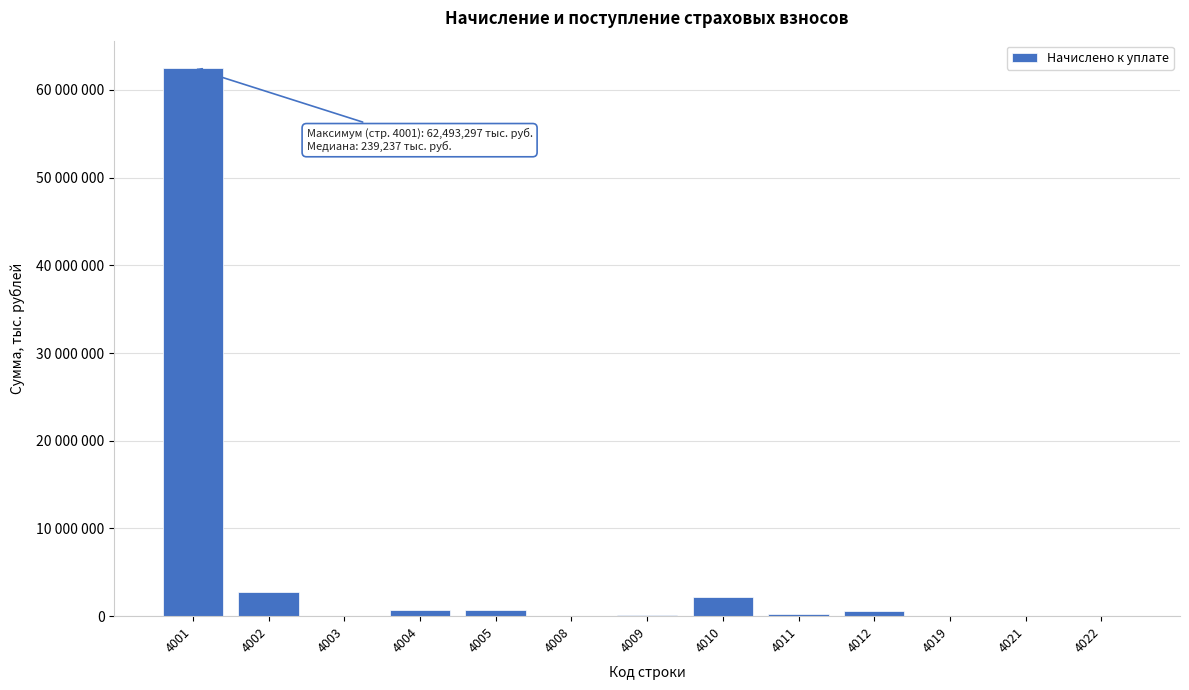

Are the bars horizontal?

No